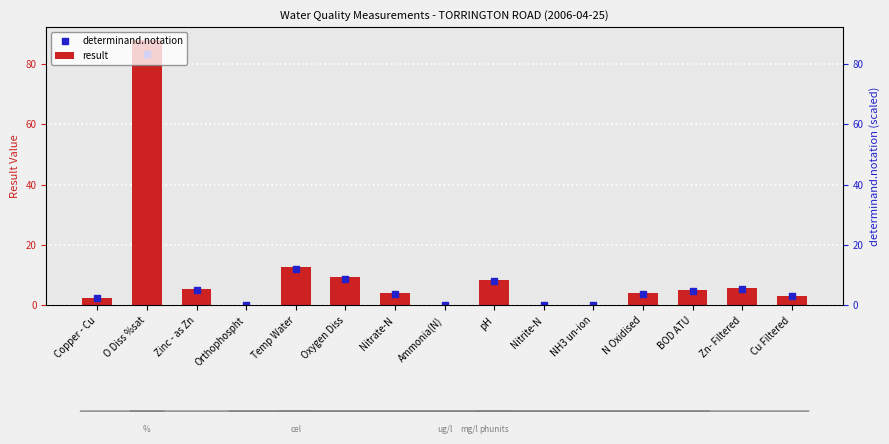

Which series contains the lowest Y value?

determinand.notation